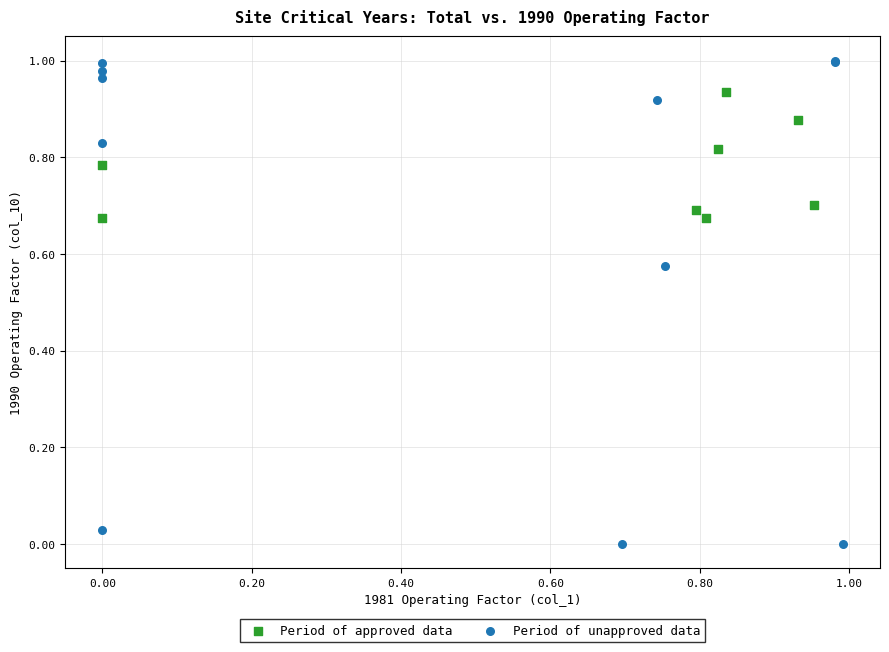

Which series reaches the minimum Y coordinate?

Period of unapproved data